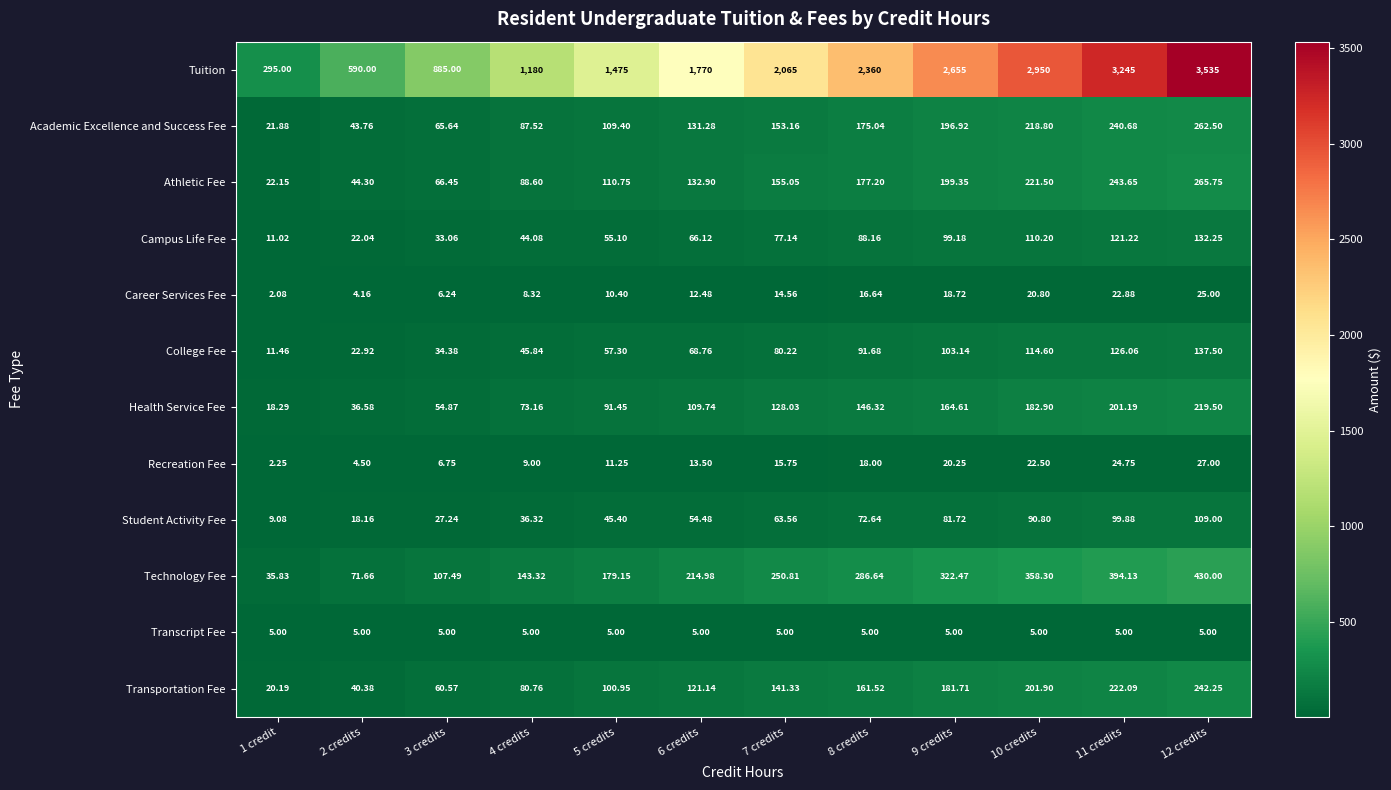

Rank the series by their maximum value, from highest to lowest.

Tuition, Technology Fee, Athletic Fee, Academic Excellence and Success Fee, Transportation Fee, Health Service Fee, College Fee, Campus Life Fee, Student Activity Fee, Recreation Fee, Career Services Fee, Transcript Fee